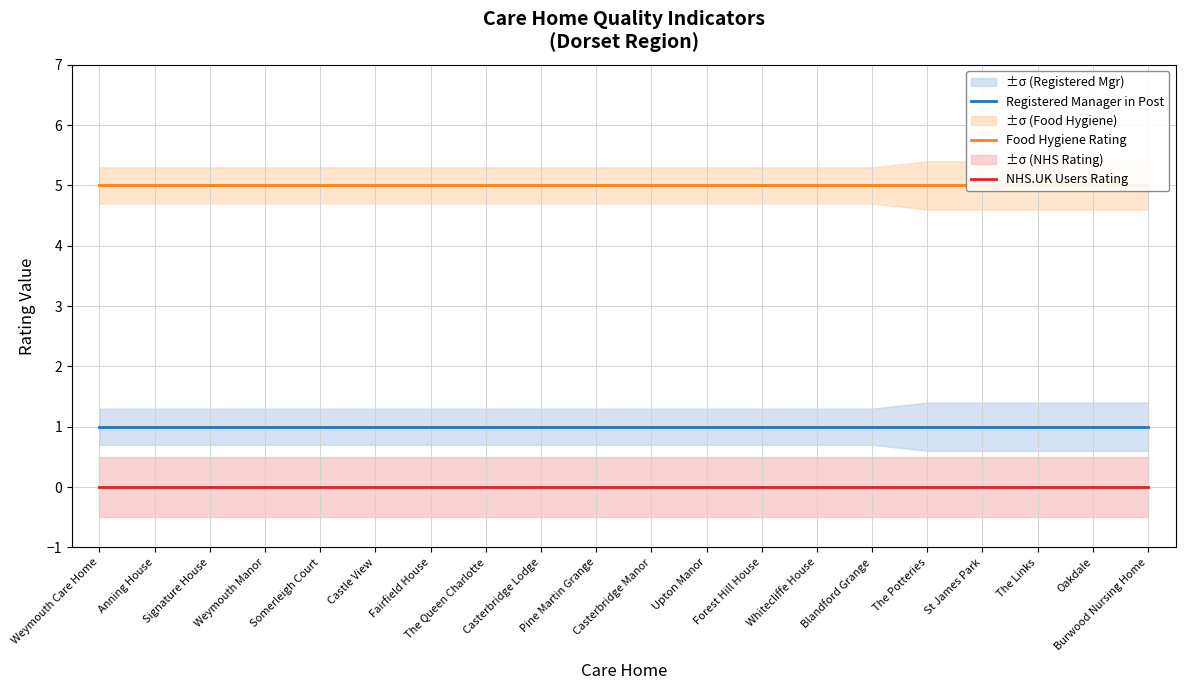

How many categories are shown in the chart?

20